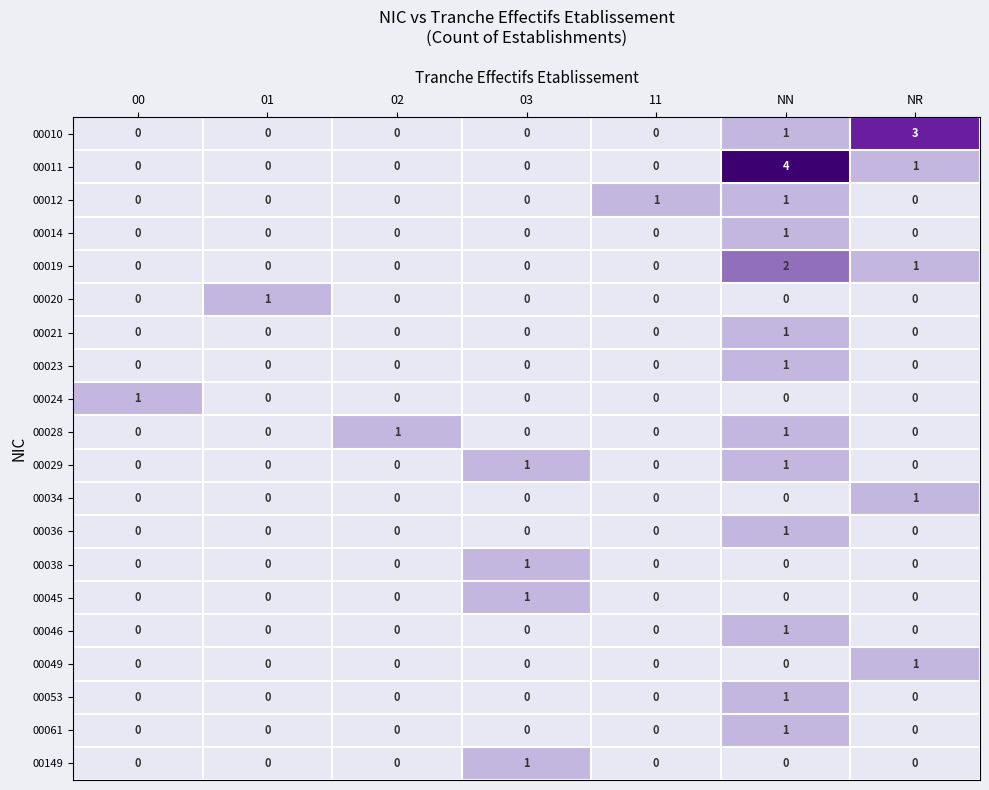

Which category has the highest value in the 00034 series?

NR